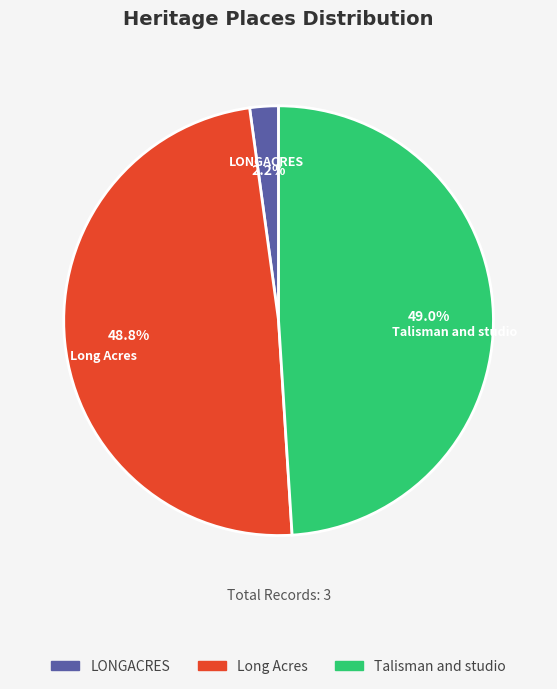

Is there a majority slice in this chart?

No